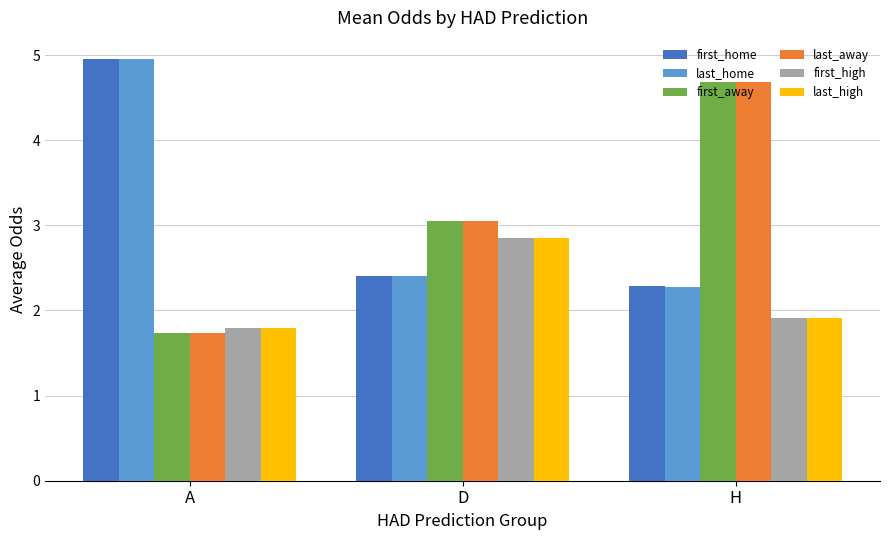

Rank the categories by last_high value from highest to lowest.

D, H, A